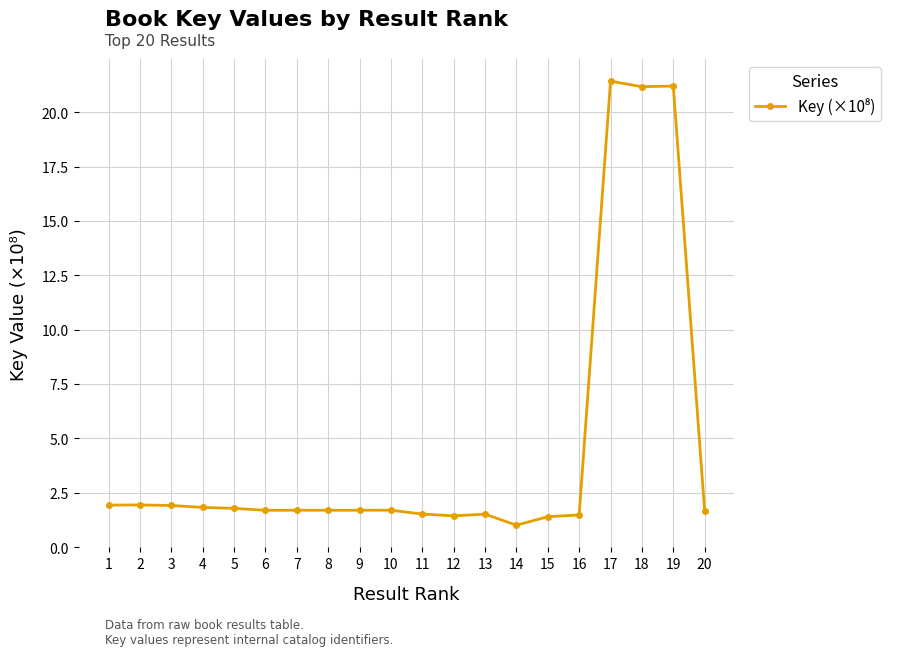

Approximately how many times larger is the value at 14 compared to 12?

0.7